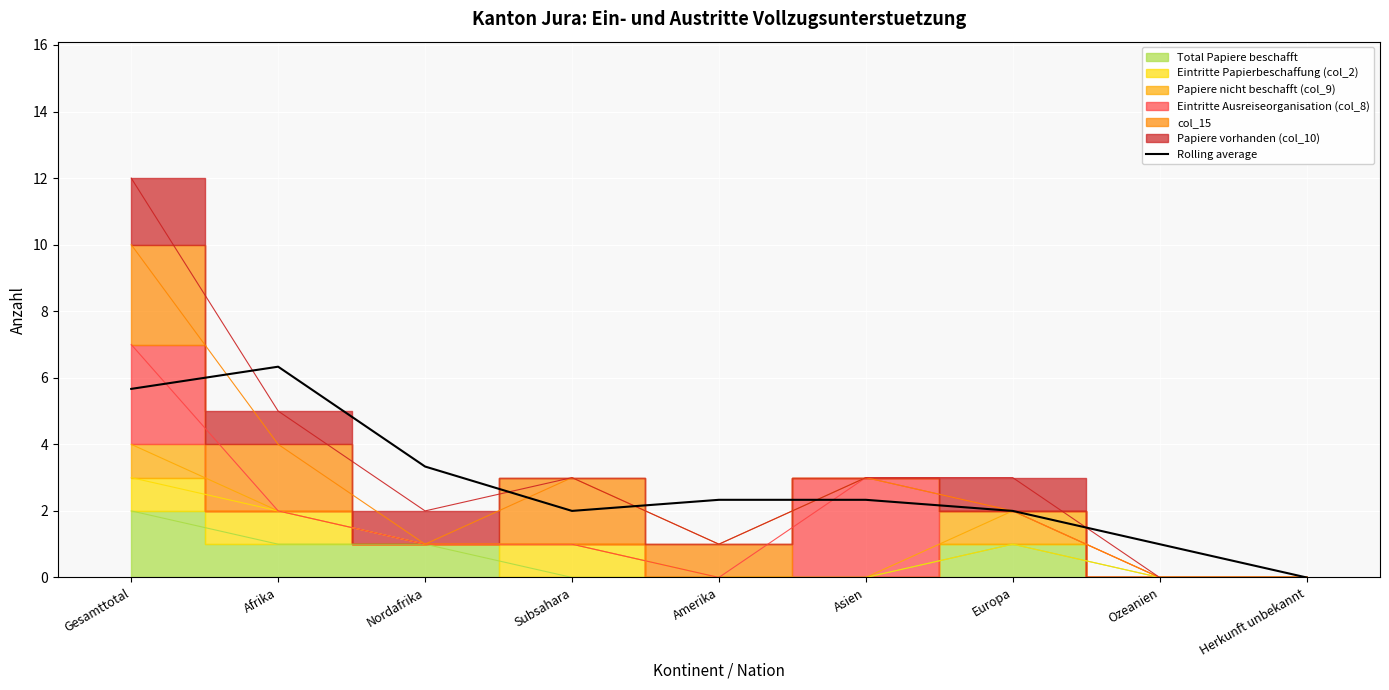

How many interior local peaks (higher than both neighbors) does the data have?

1